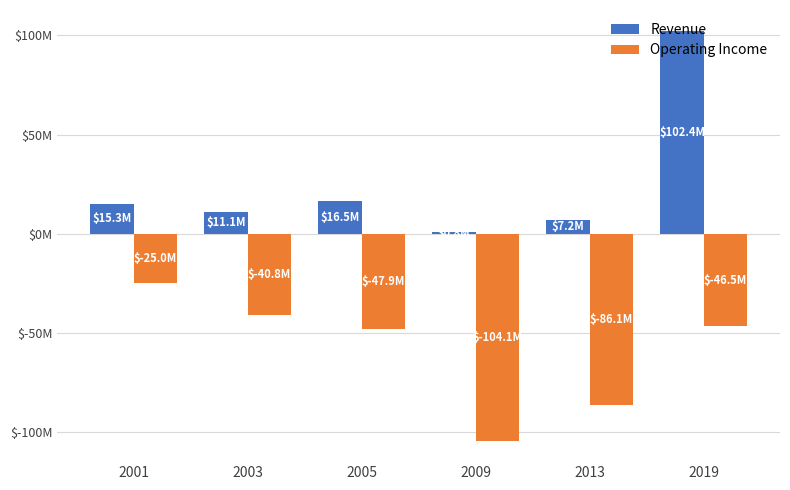

What are all the series names shown in the legend?

Revenue, Operating Income